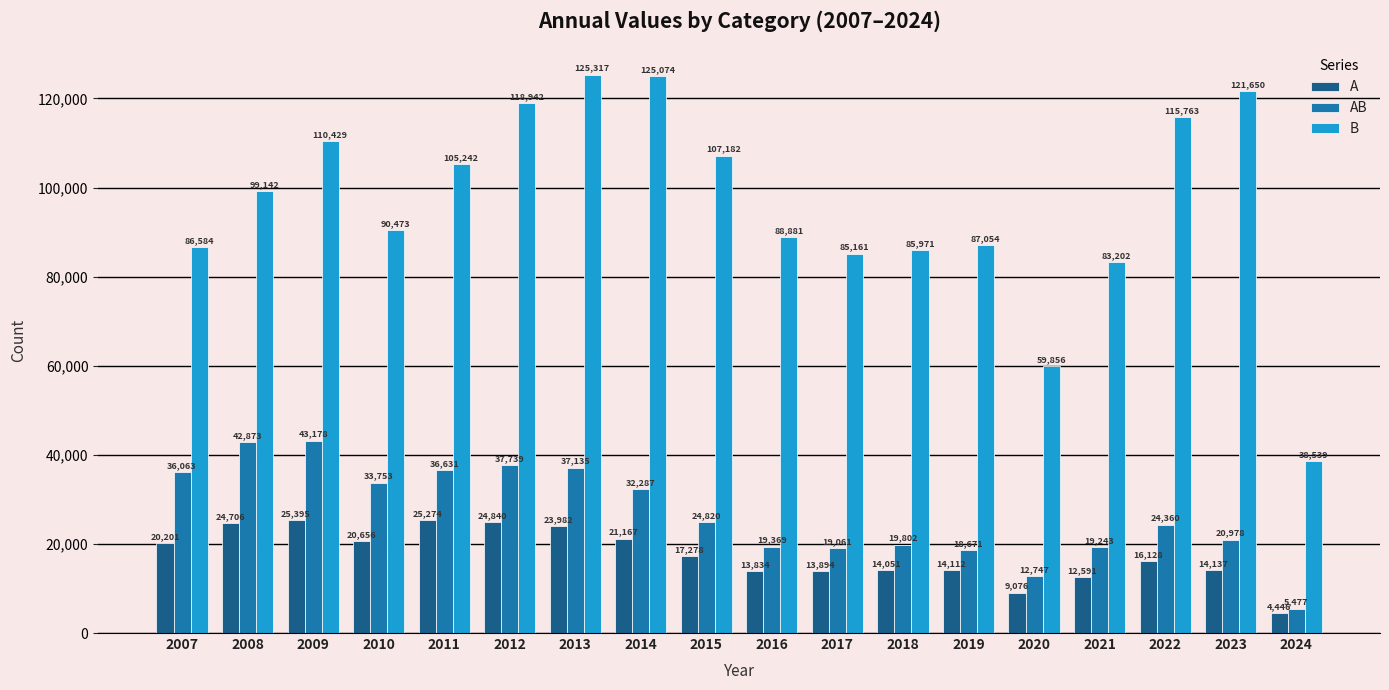

How many groups of bars are there?

18